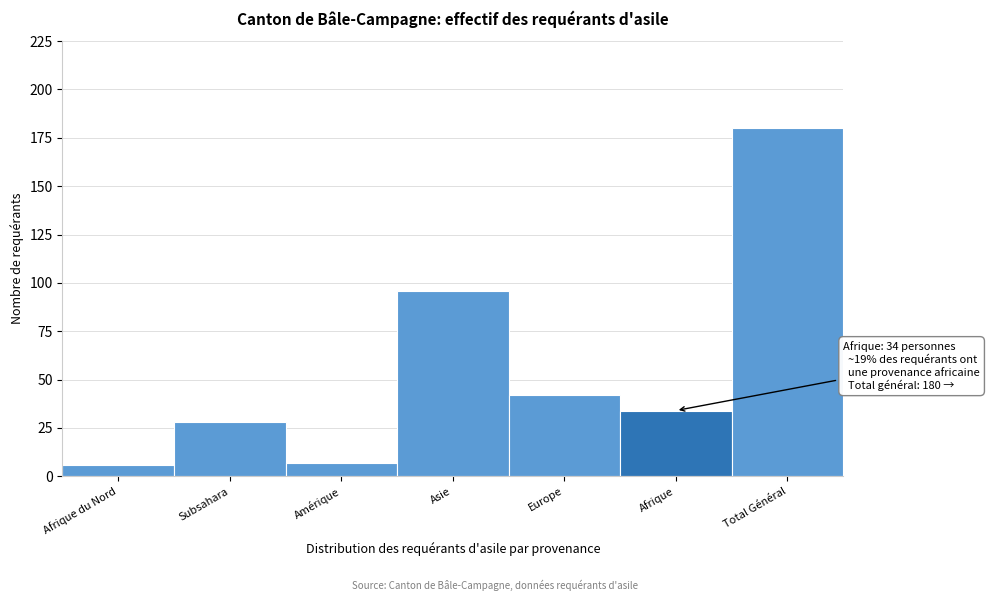

Reading right to left, extract all data points from this chart.

180	34	42	96	7	28	6